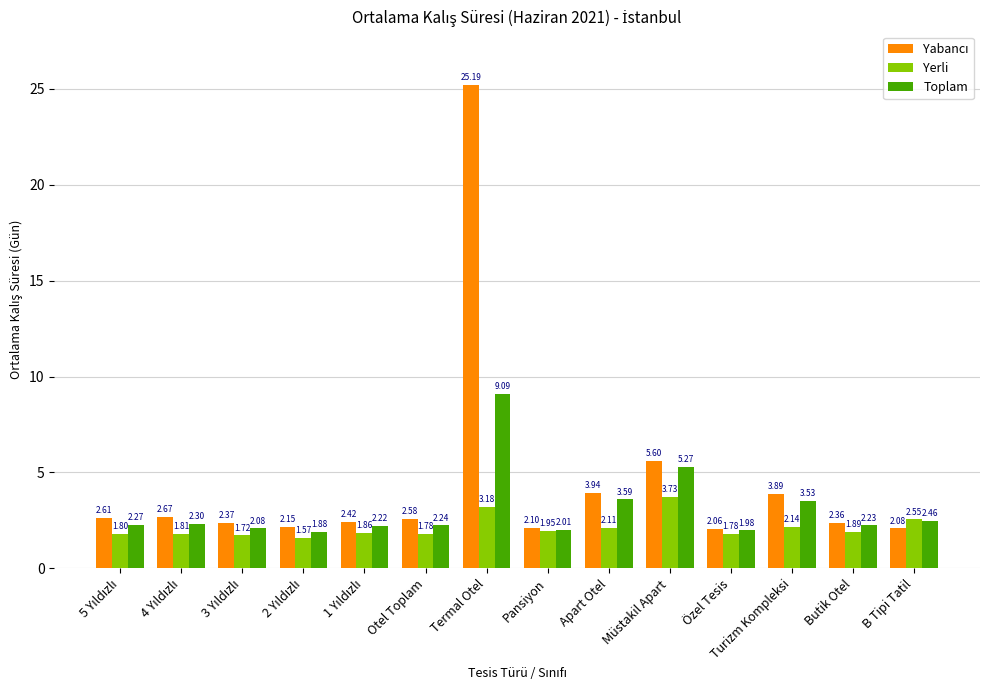

The value of Toplam at Apart Otel is 5.2. True or false?

False